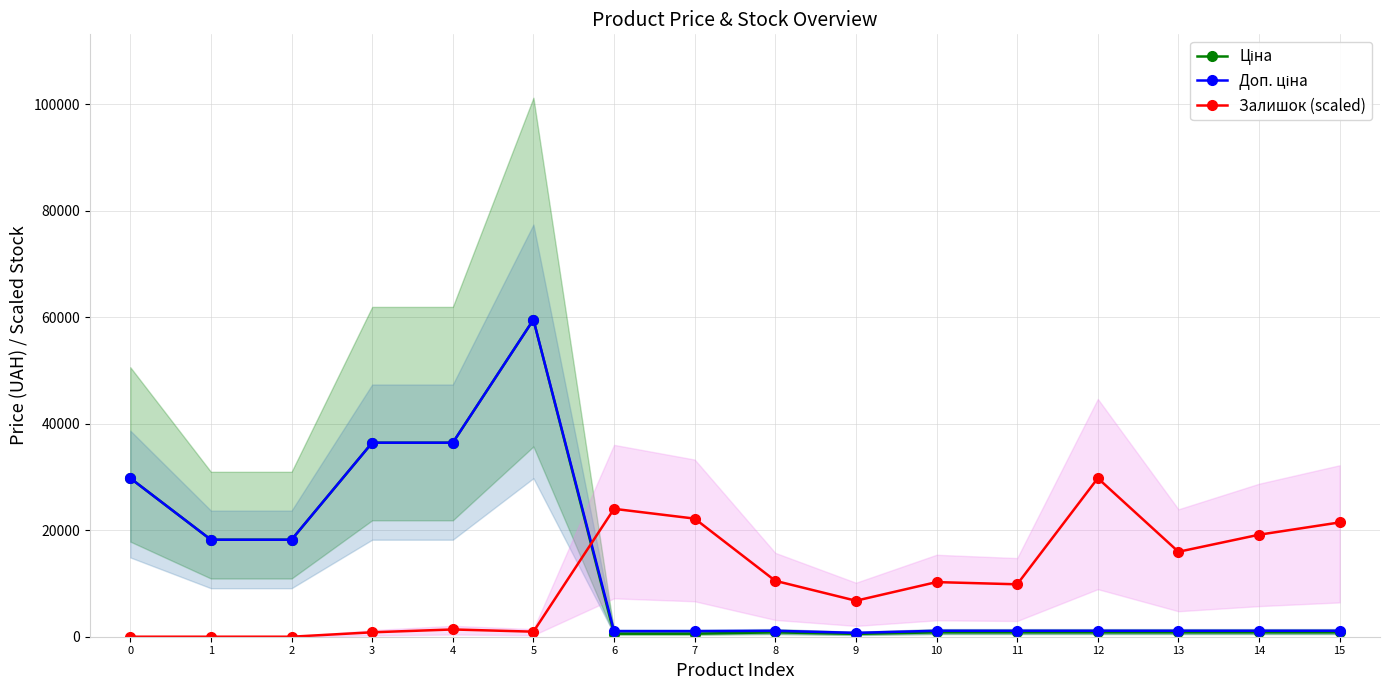

Between which two adjacent categories do Доп. ціна and Залишок (scaled) first intersect?

5 and 6